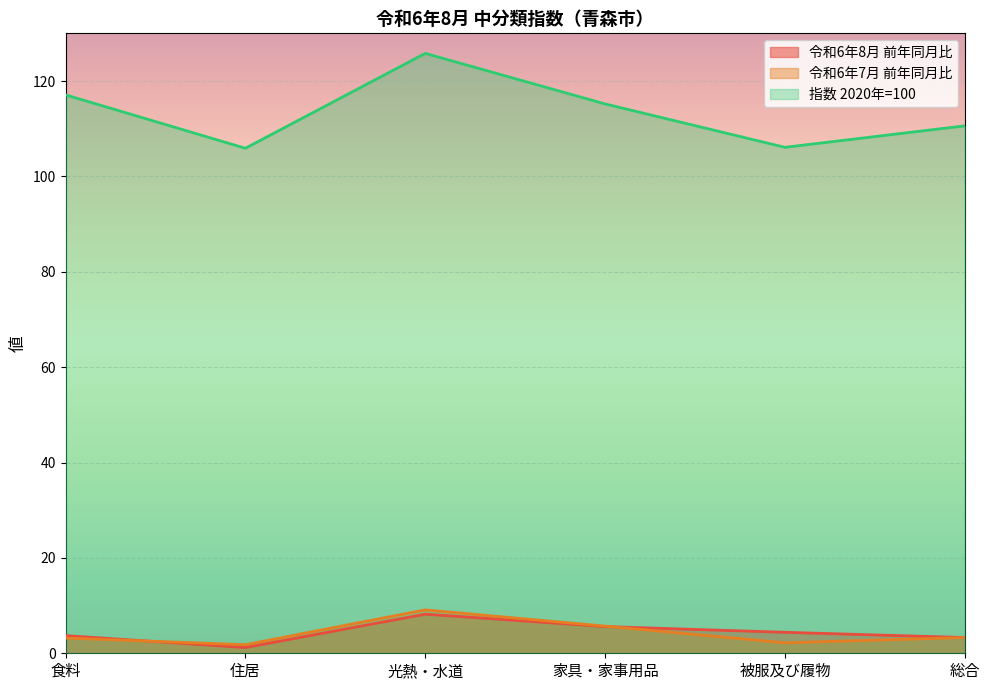

At which category is the sum across all series the highest?

光熱・水道